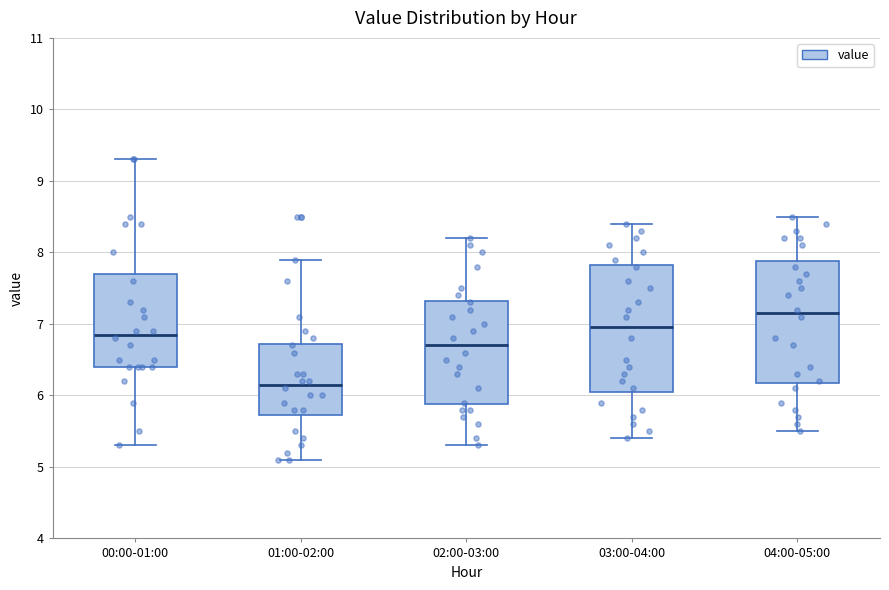

Reading left to right, transcribe this box plot: for each box, give where its median line is, the range the box spans, and where its two whiskers end, as read against the y-axis. The values are not printed on the chart, so give them approximately, as read against the axis.

00:00-01:00: median 6.9, box 6.4 to 7.7, whiskers 5.3 to 9.3
01:00-02:00: median 6.2, box 5.7 to 6.7, whiskers 5.1 to 7.9
02:00-03:00: median 6.7, box 5.9 to 7.3, whiskers 5.3 to 8.2
03:00-04:00: median 7.0, box 6.1 to 7.8, whiskers 5.4 to 8.4
04:00-05:00: median 7.2, box 6.2 to 7.9, whiskers 5.5 to 8.5